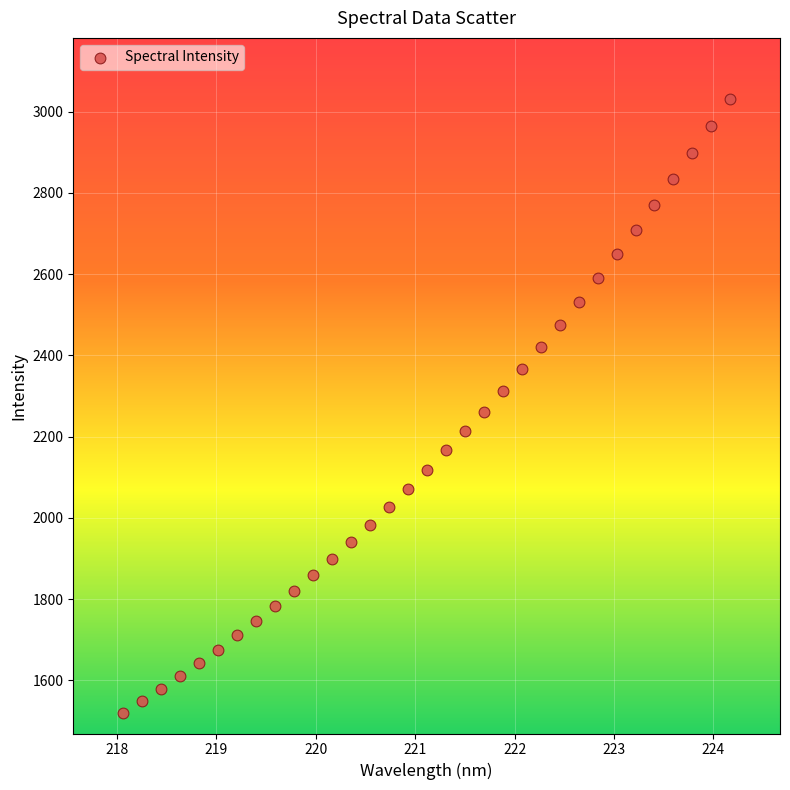

What is the range of Y values (max minus min)?

1511.7